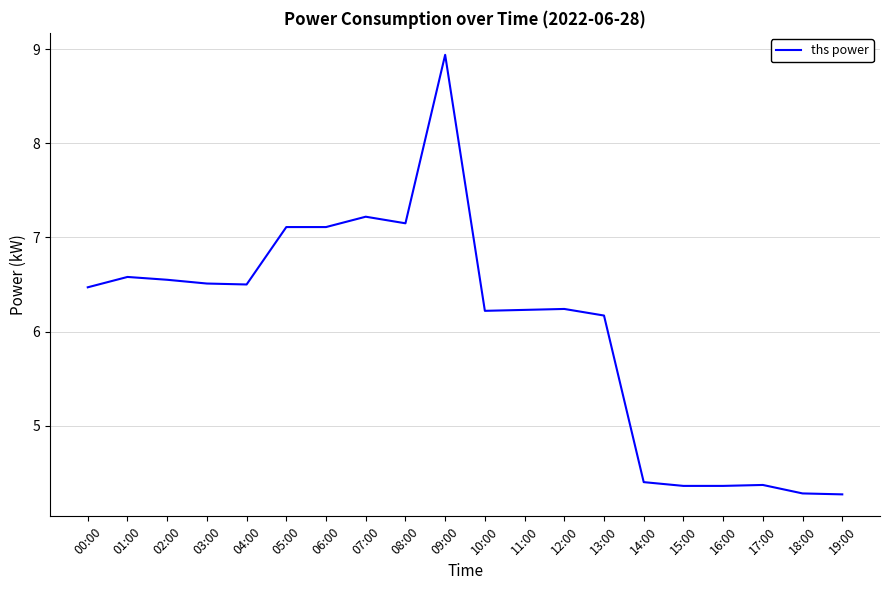

The value at 01:00 is 6.6. True or false?

True